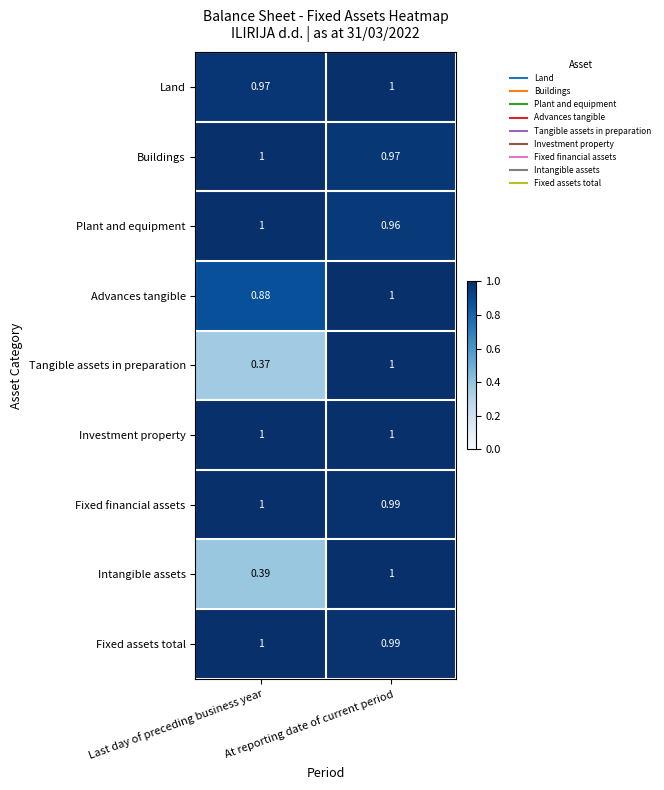

At which label does Fixed financial assets reach its minimum?

At reporting date of current period